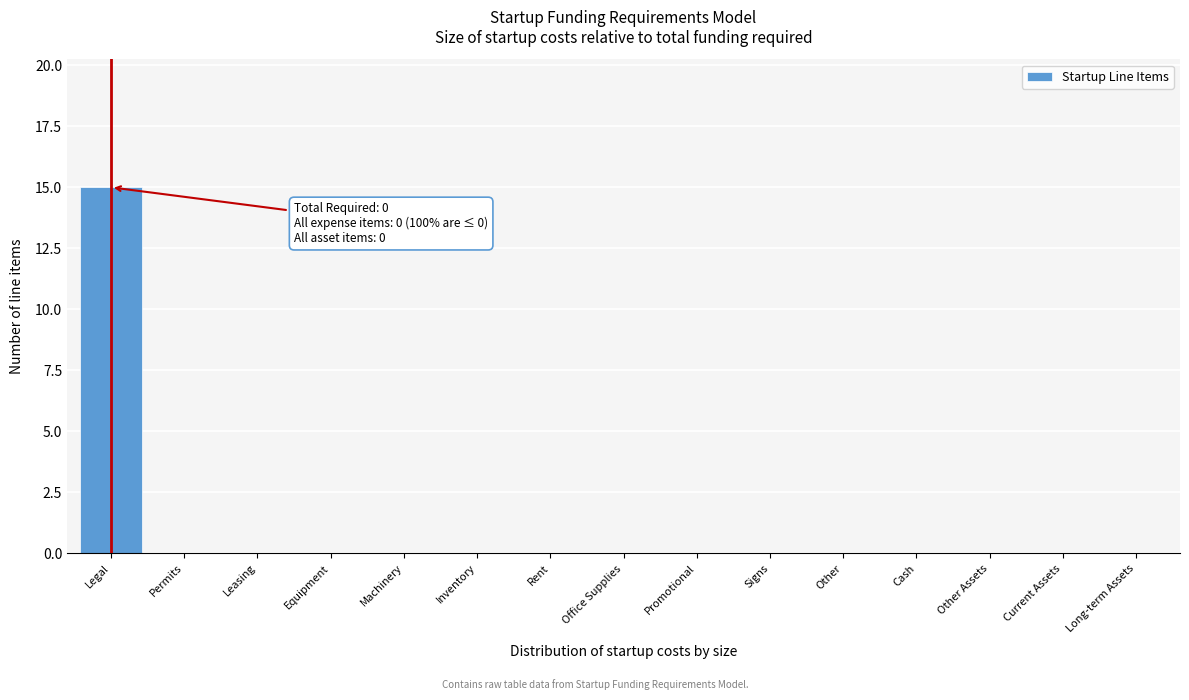

Reading right to left, extract all data points from this chart.

Long-term Assets=0	Current Assets=0	Other Assets=0	Cash=0	Other=0	Signs=0	Promotional=0	Office Supplies=0	Rent=0	Inventory=0	Machinery=0	Equipment=0	Leasing=0	Permits=0	Legal=15